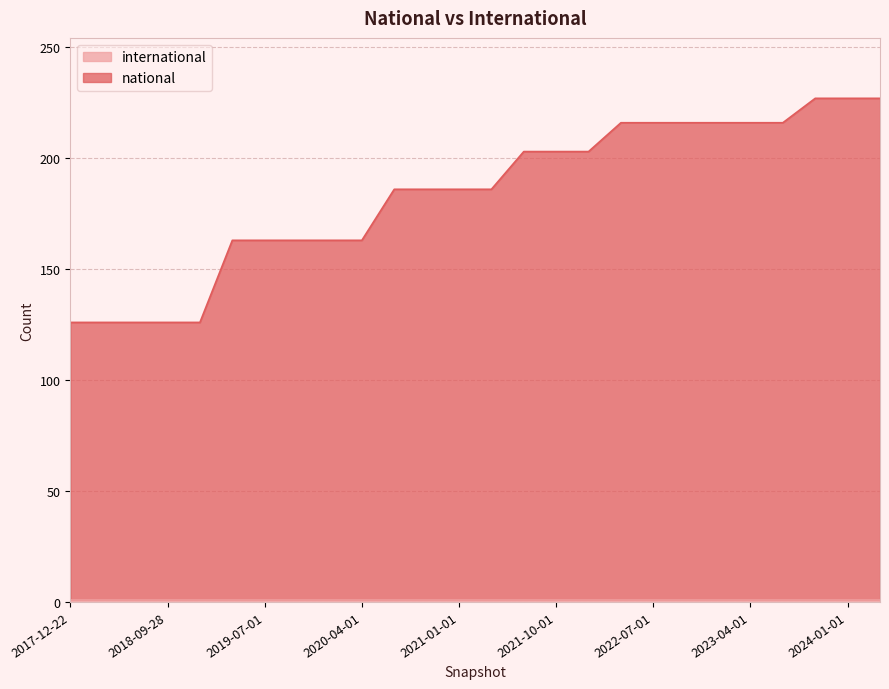

Reading right to left, list all the values displayed in this chart.

227	227	227	216	216	216	216	216	216	203	203	203	186	186	186	186	163	163	163	163	163	126	126	126	126	126